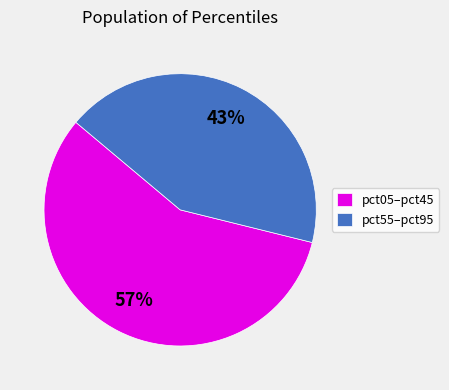

What percentage is the pct05–pct45 slice, to the nearest percent?

57%